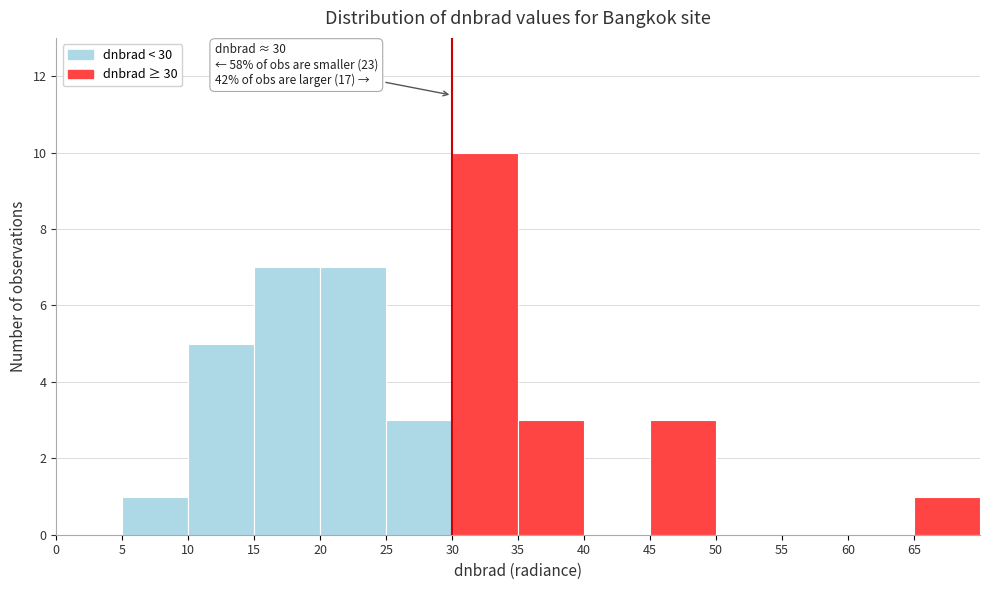

Which range on the x-axis has the tallest bar?

30 to 35